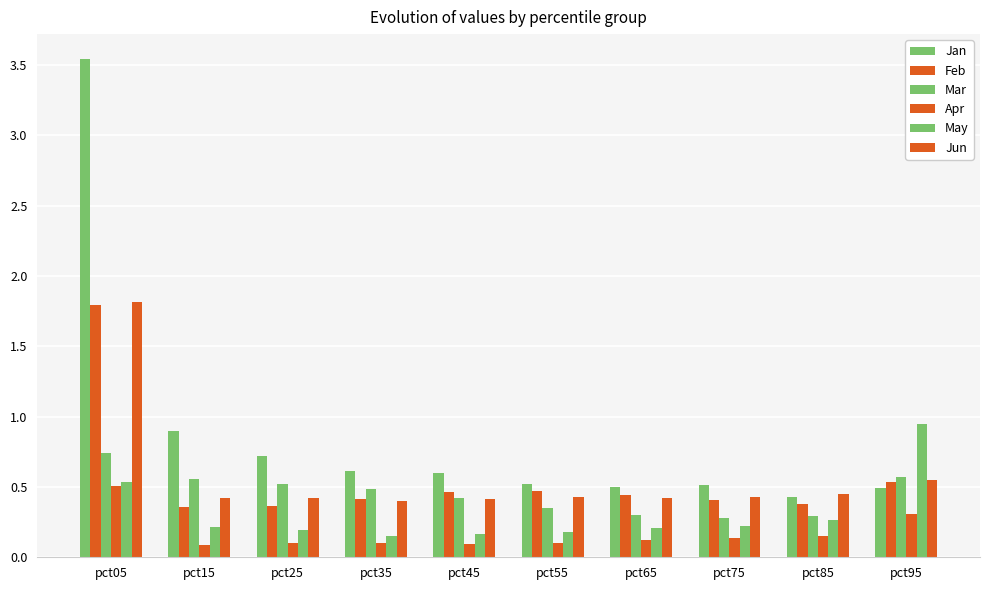

How many groups of bars are there?

10